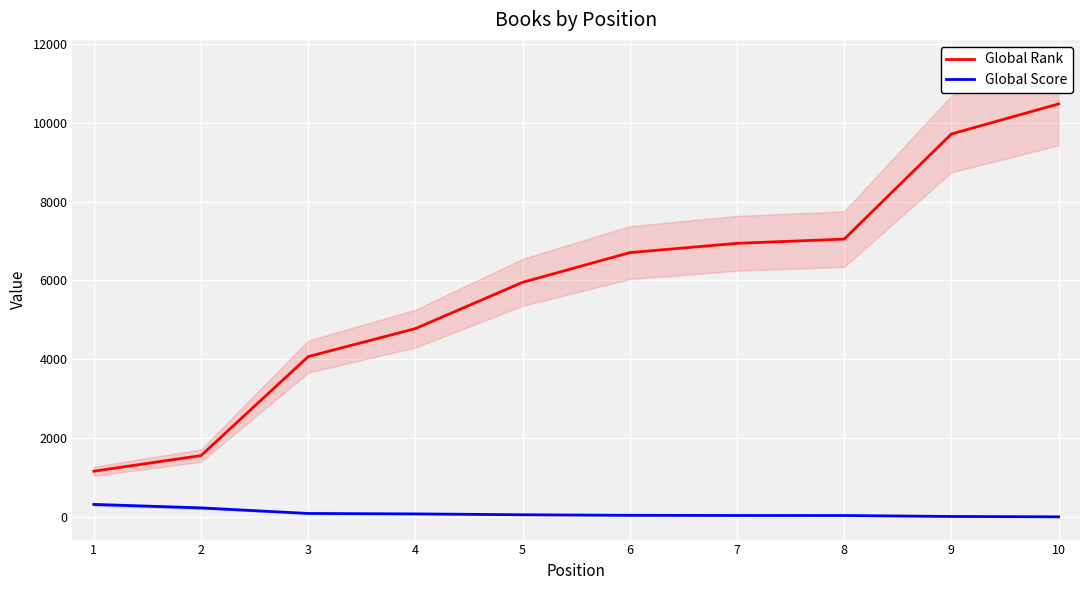

At how many categories does at least one series exceed 6928?

4